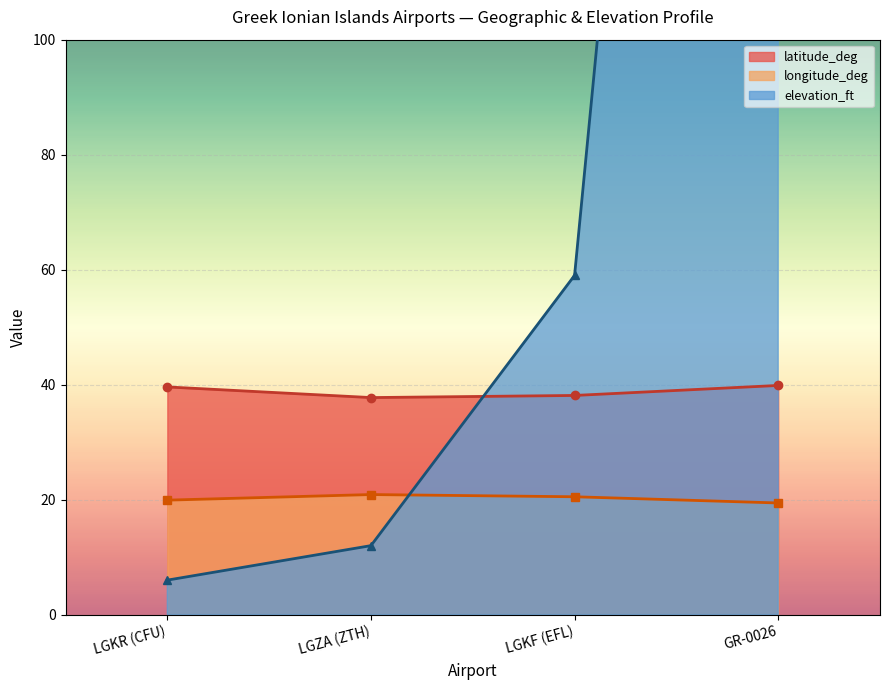

What is the value of the latitude_deg point at the 2nd from the left?

37.8